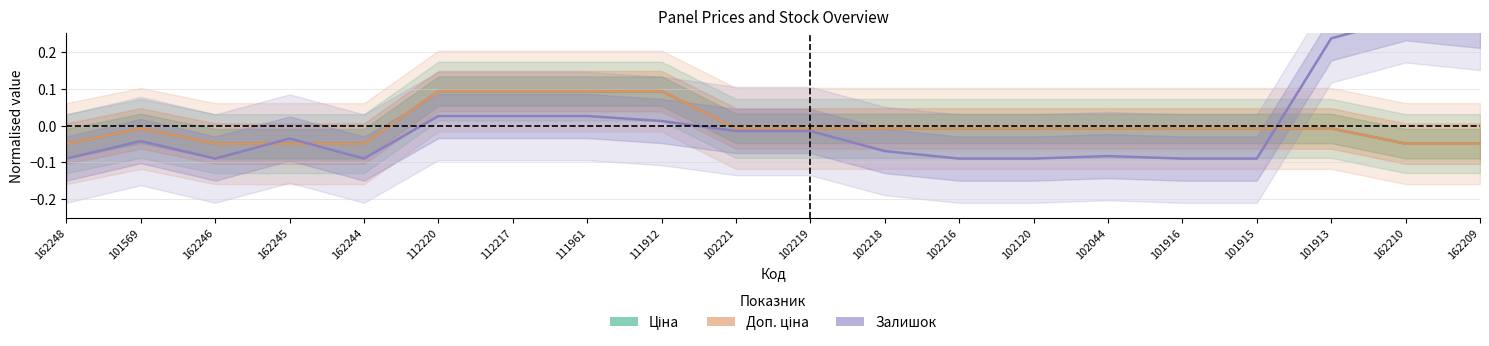

Reading right to left, list all the values displayed in this chart.

Ціна: -0.0	-0.0	-0.0	-0.0	-0.0	-0.0	-0.0	-0.0	-0.0	-0.0	-0.0	0.1	0.1	0.1	0.1	-0.0	-0.0	-0.0	-0.0	-0.0
Доп. ціна: -0.0	-0.0	-0.0	-0.0	-0.0	-0.0	-0.0	-0.0	-0.0	-0.0	-0.0	0.1	0.1	0.1	0.1	-0.0	-0.0	-0.0	-0.0	-0.0
Залишок: 0.3	0.3	0.2	-0.1	-0.1	-0.1	-0.1	-0.1	-0.1	-0.0	-0.0	0.0	0.0	0.0	0.0	-0.1	-0.0	-0.1	-0.0	-0.1